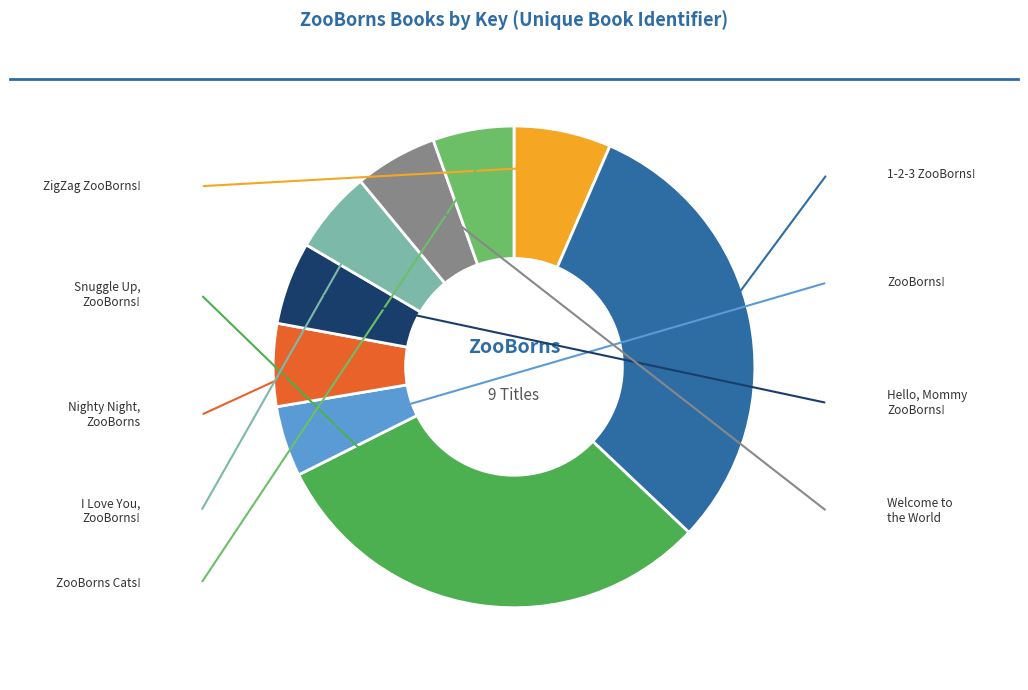

To the nearest percent, what is the average slice percentage?

11%